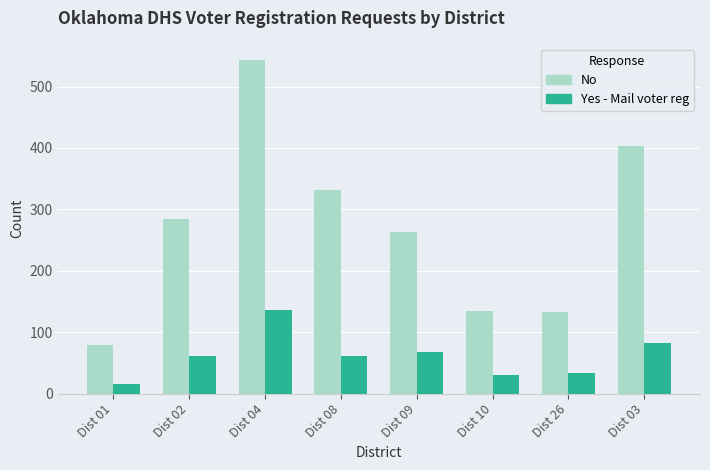

At which category is the sum across all series the highest?

Dist 04